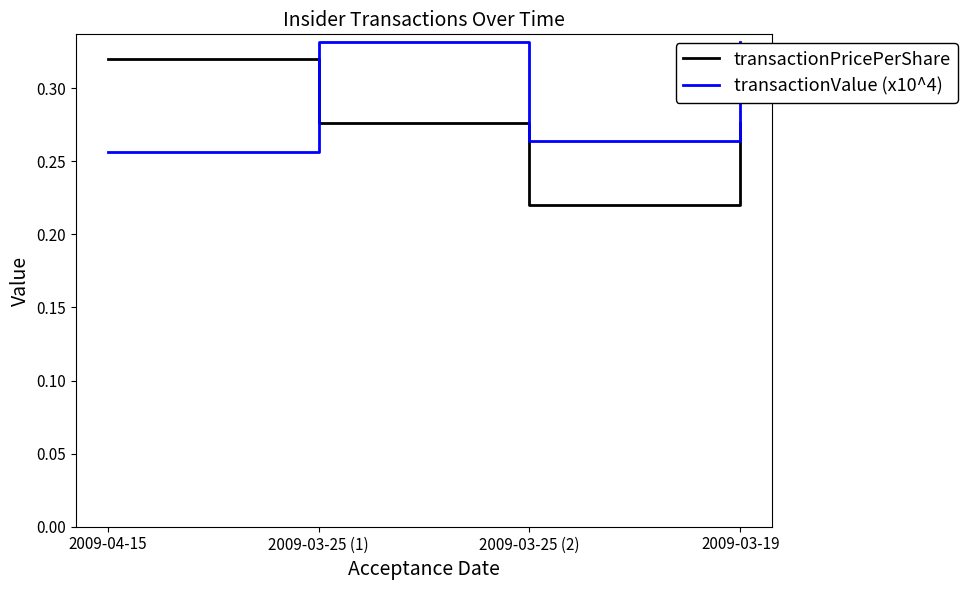

How many lines are shown in the chart?

2